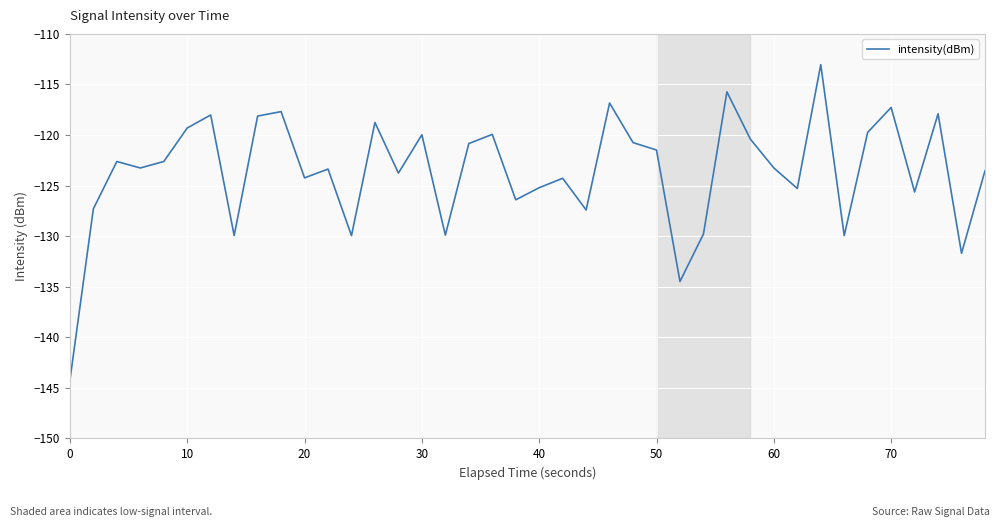

What is the greatest value displayed?

-113.0